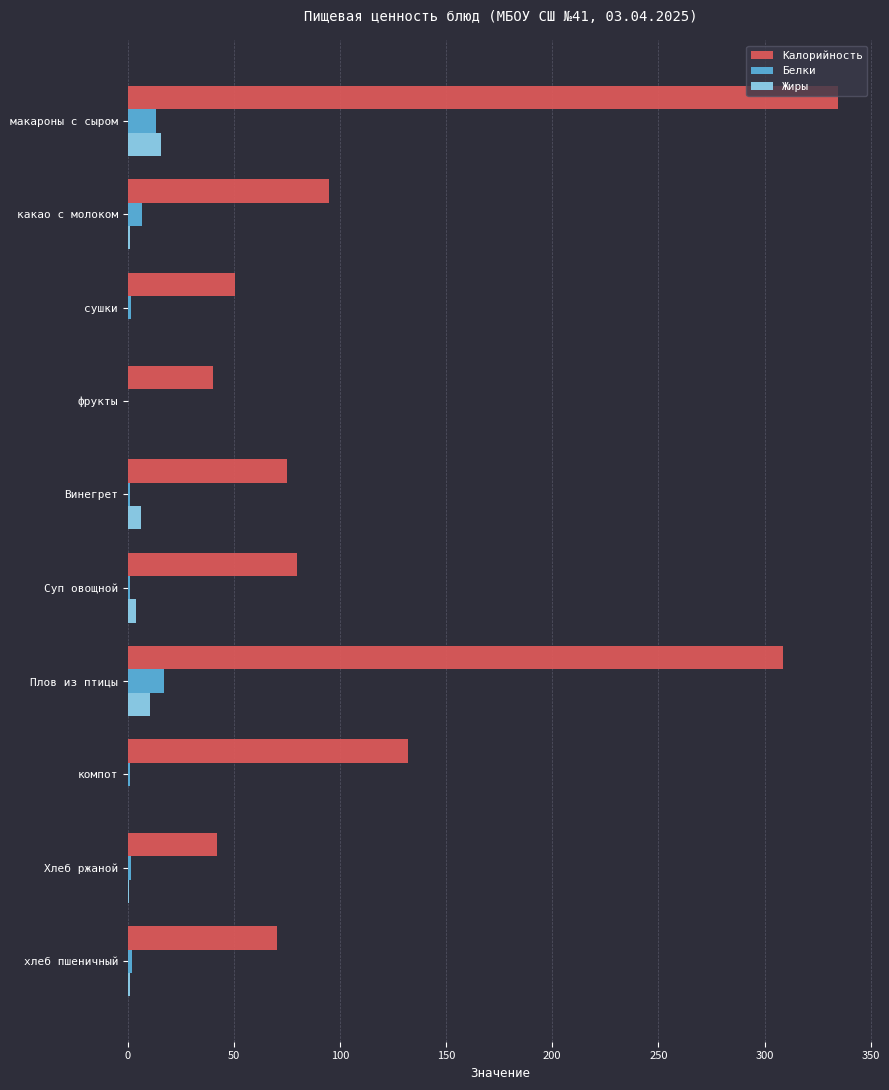

Which series has the largest total across all categories?

Калорийность